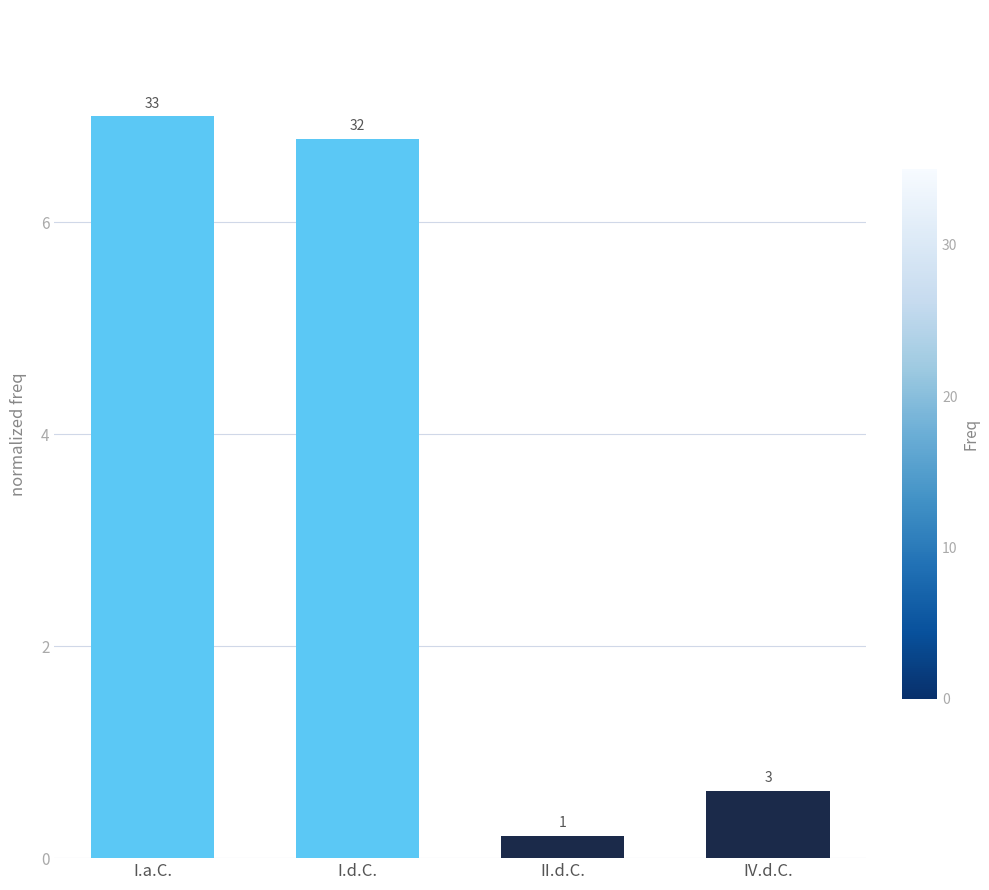

What is the value of the 4th bar from the left?

0.6